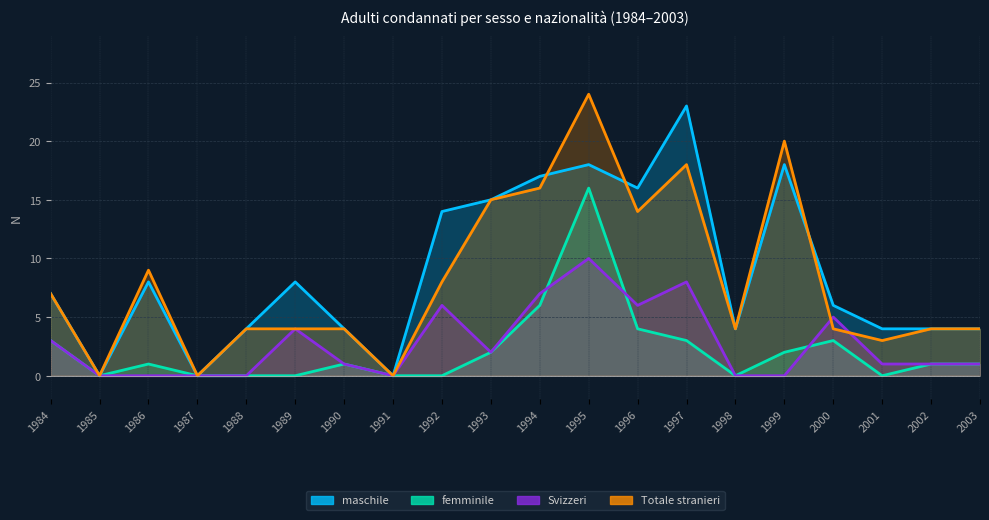

The value of femminile at 1987 is -5. True or false?

False